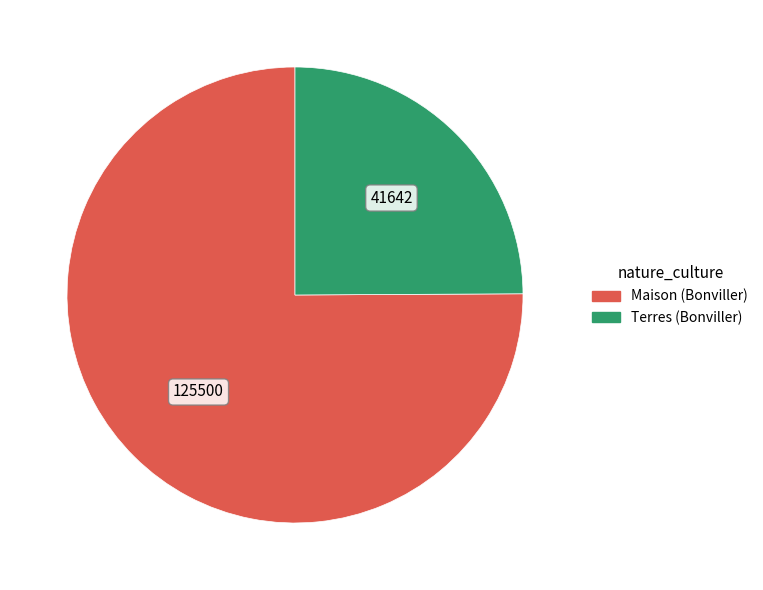

Rank the categories by value from highest to lowest.

Maison (Bonviller), Terres (Bonviller)